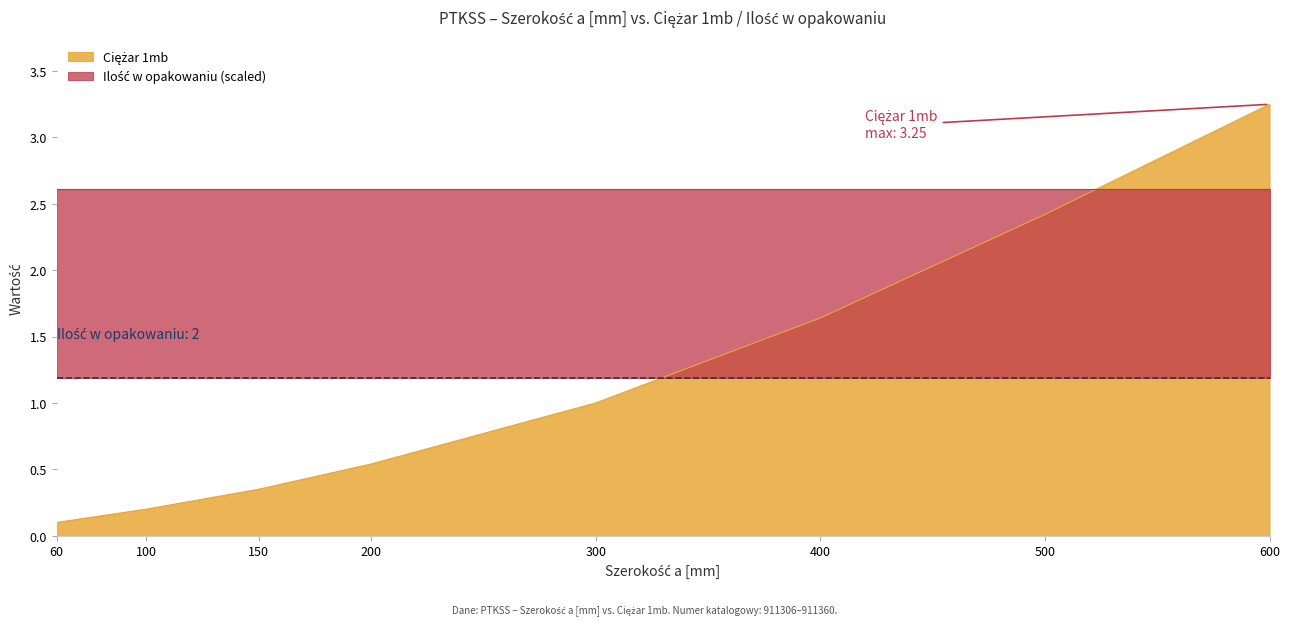

True or false: the data shows 1.0 at 300.

True